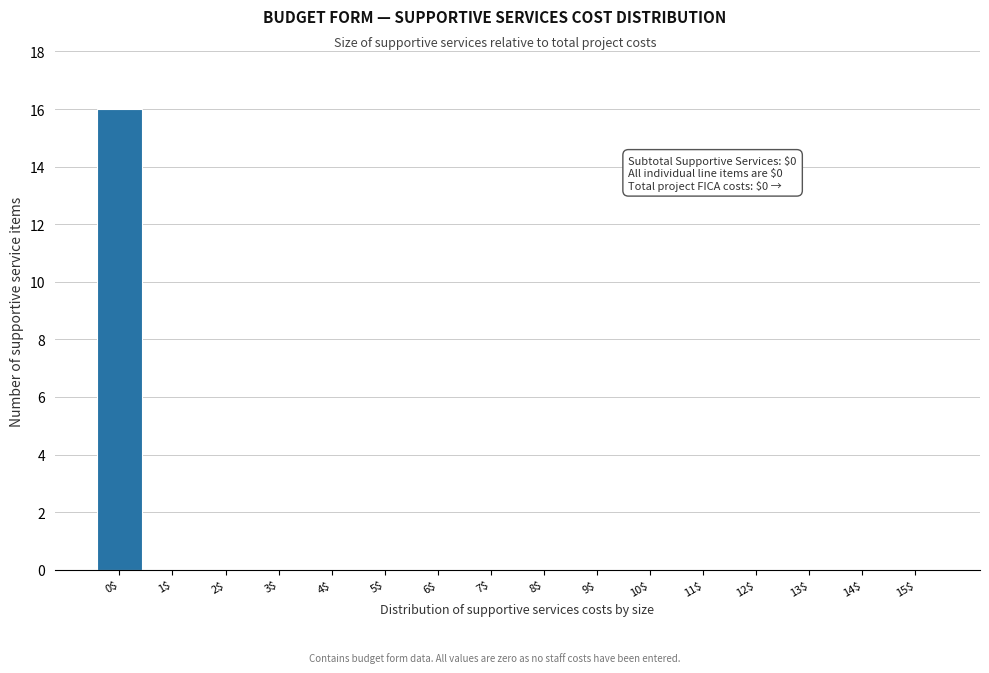

True or false: the data shows 6 at 11$.

False